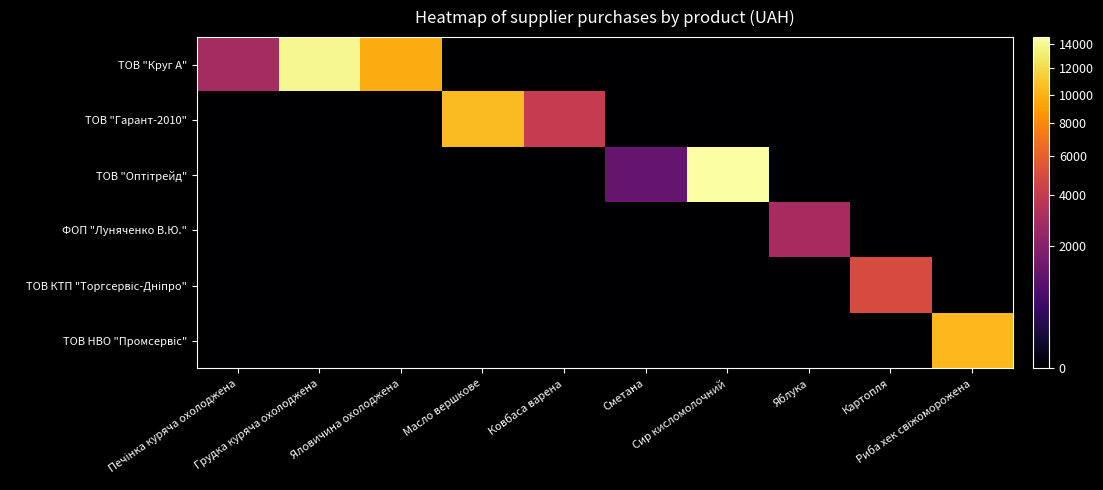

How many data points does each series have?

10